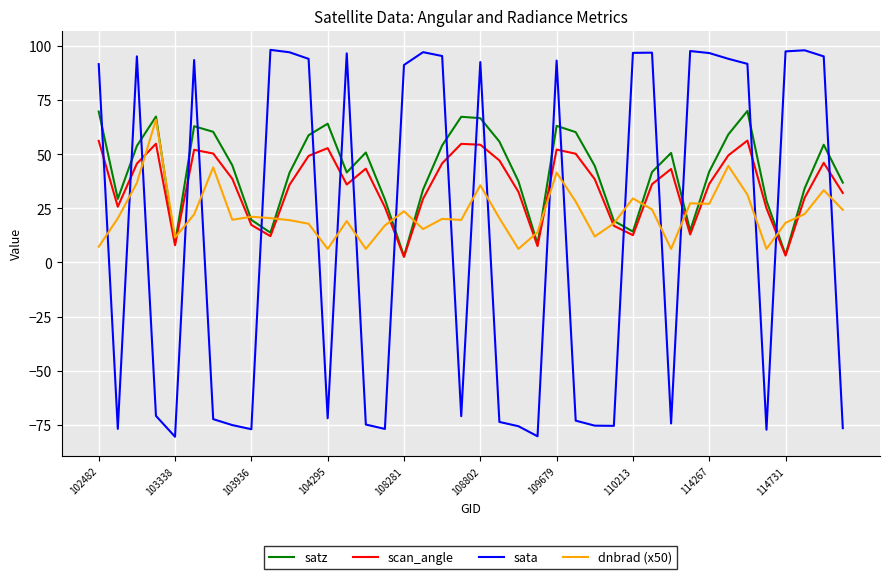

Which series has the largest range (max minus min)?

sata